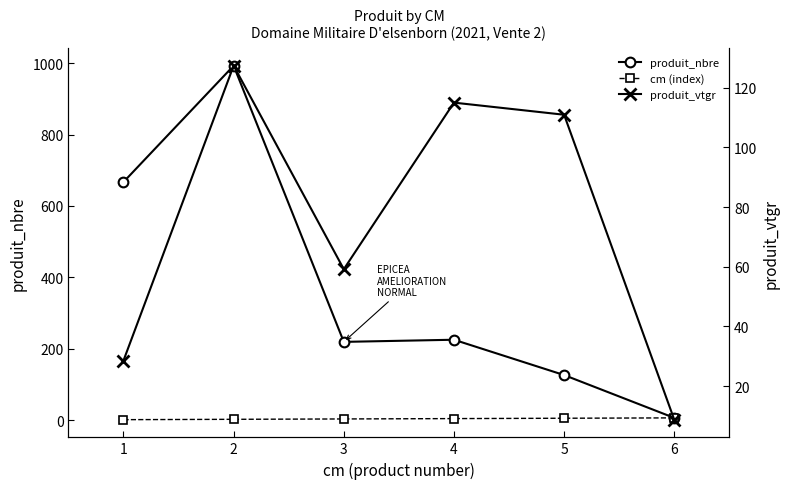

How many intersections are there between produit_vtgr and produit_nbre?

1